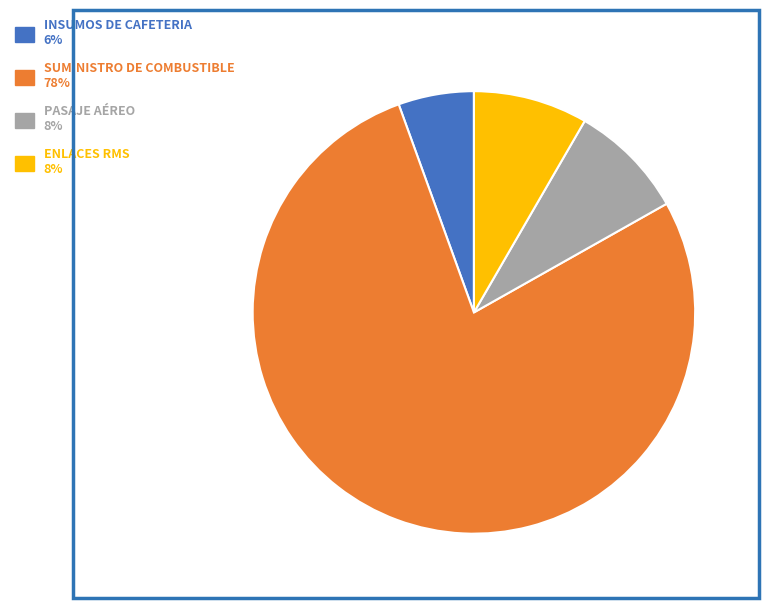

Between SUMINISTRO DE COMBUSTIBLE and PASAJE AÉREO, which is larger?

SUMINISTRO DE COMBUSTIBLE